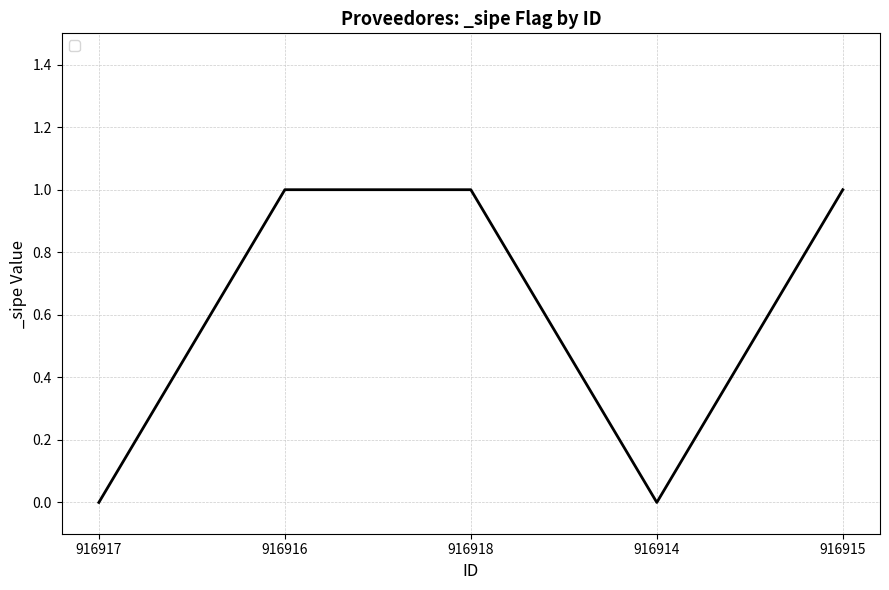

At which category does the data reach its first local valley?

916914